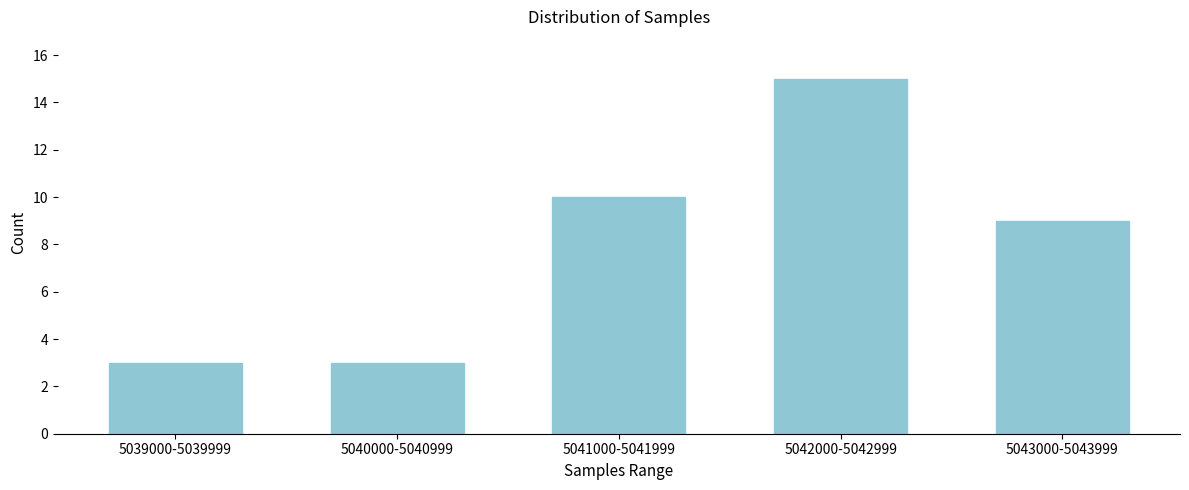

Reading left to right, what are all the values shown in this chart?

5039000-5039999=3	5040000-5040999=3	5041000-5041999=10	5042000-5042999=15	5043000-5043999=9